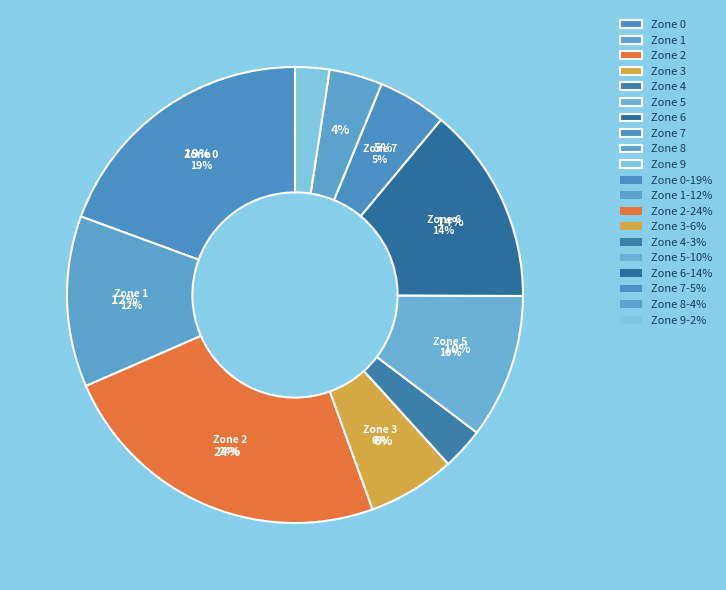

To the nearest percent, what is the average slice percentage?

10%